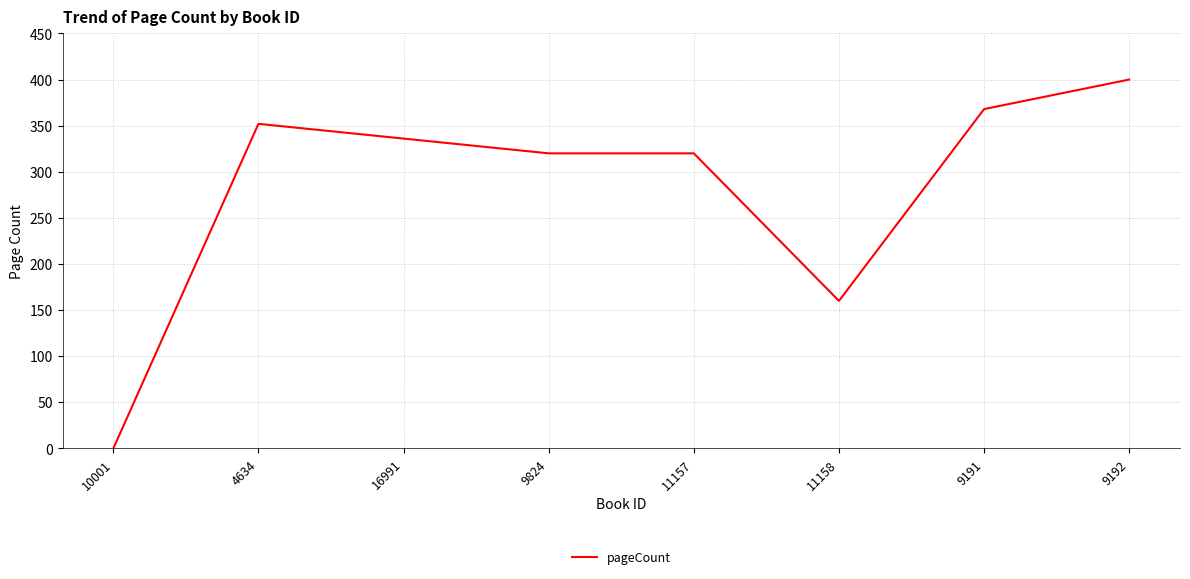

The value at 9824 is 320. True or false?

True